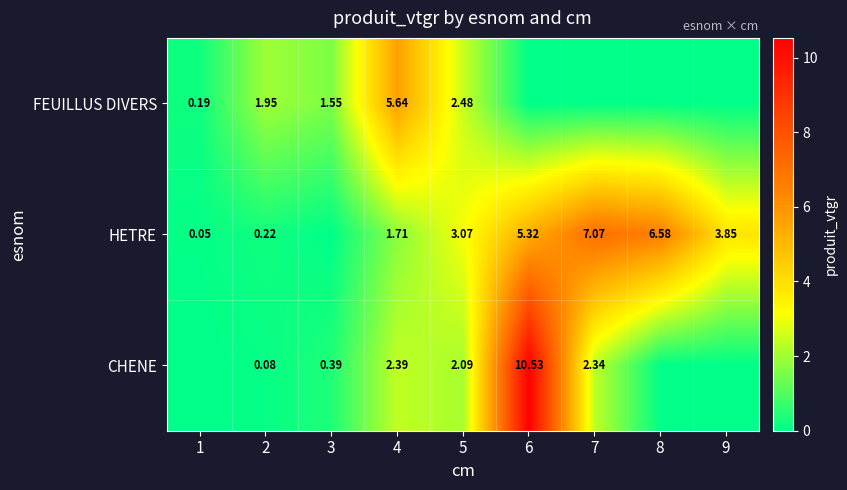

Is the value of HETRE at 7 greater than the value of CHENE at 4?

Yes